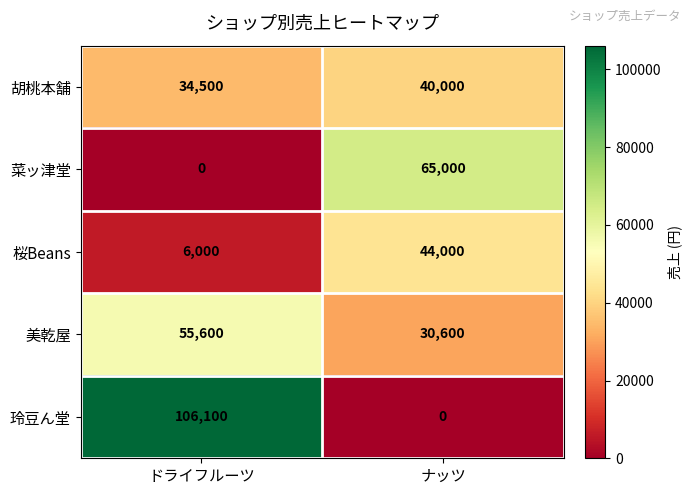

List the series in order of their overall mean, lowest first.

桜Beans, 菜ッ津堂, 胡桃本舗, 美乾屋, 玲豆ん堂